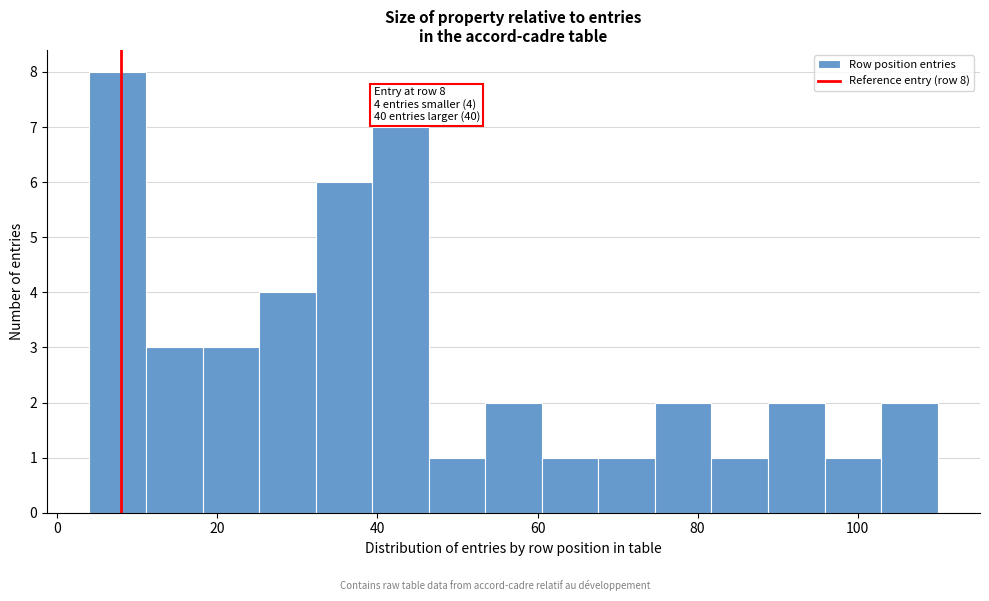

Around what value on the x-axis is the tallest bar? Give the approximate position of its centre, as read against the axis.

8